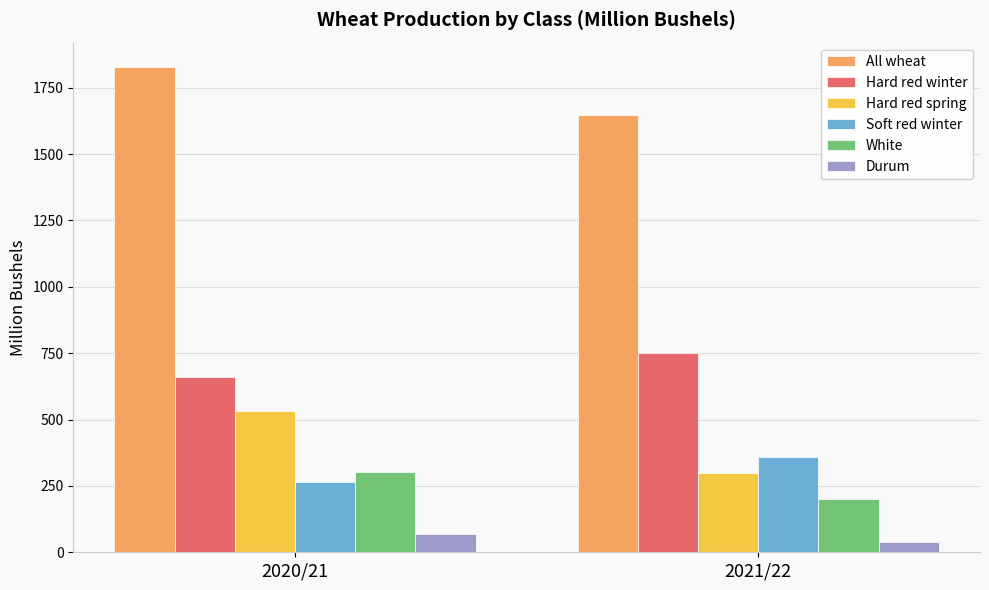

Rank the series at 2020/21 from highest to lowest value.

All wheat, Hard red winter, Hard red spring, White, Soft red winter, Durum